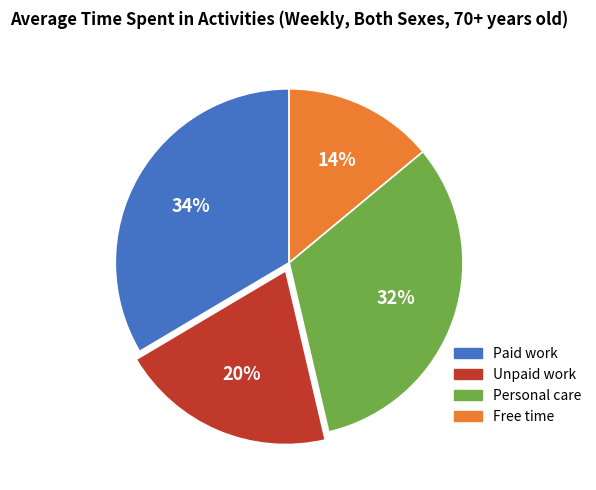

Does Paid work represent more than half of the total?

No